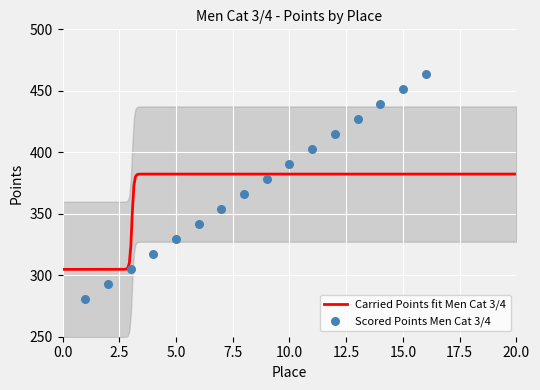

Approximately how many times larger is the value at 2 compared to 15?

0.6